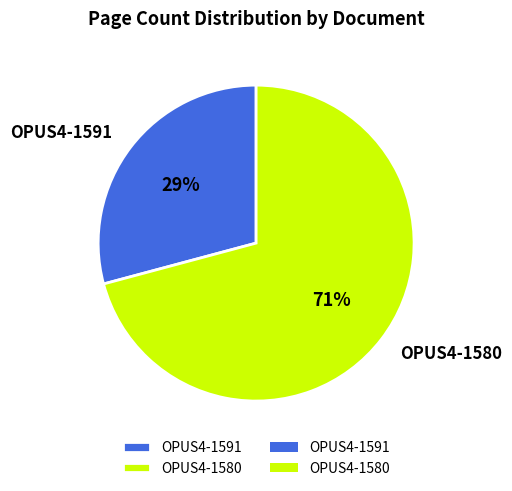

To the nearest percent, what is the average slice percentage?

50%